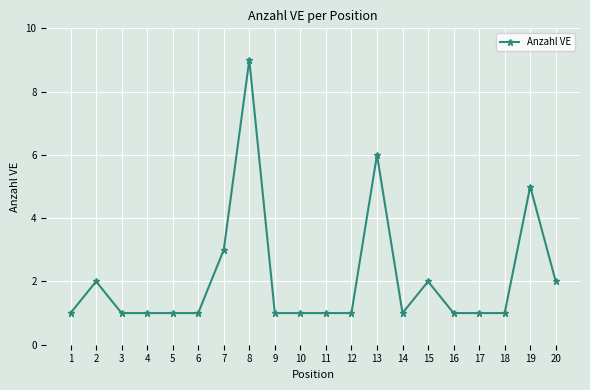

What is the difference between the maximum and minimum values?

8